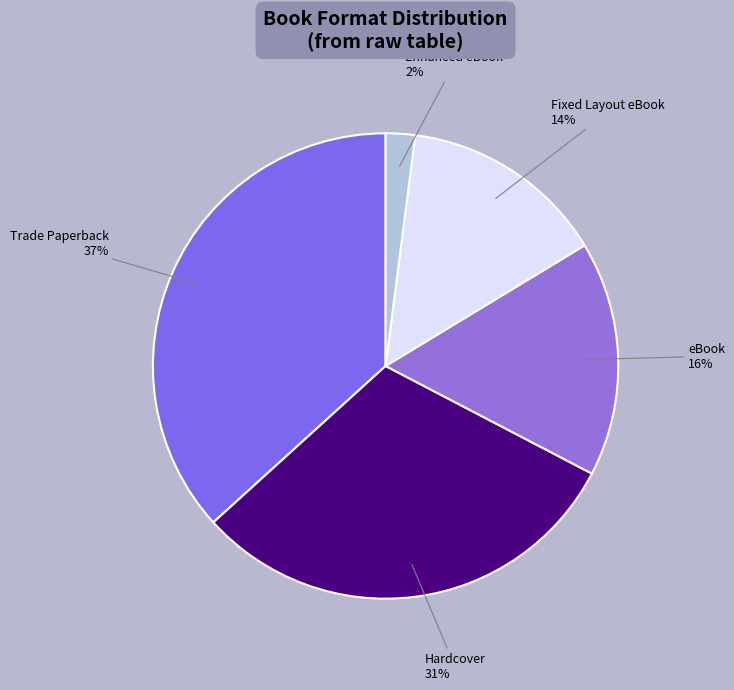

What is the smallest slice in the pie chart?

Enhanced eBook